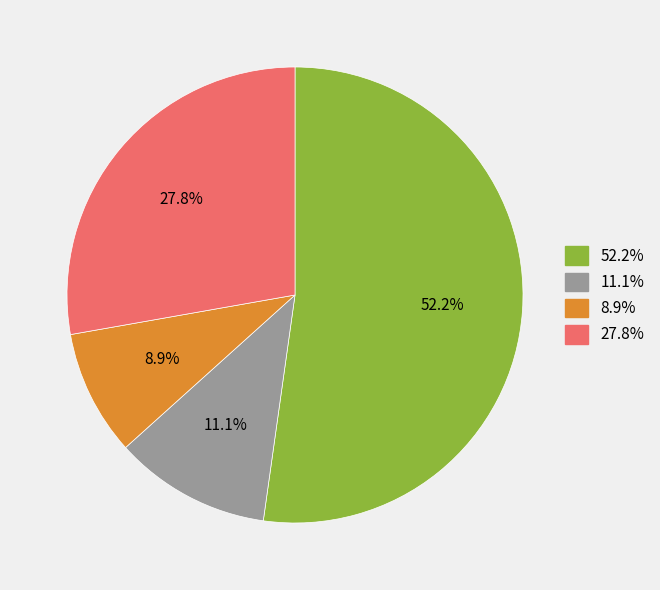

Is there any slice that represents more than half of the pie?

Yes